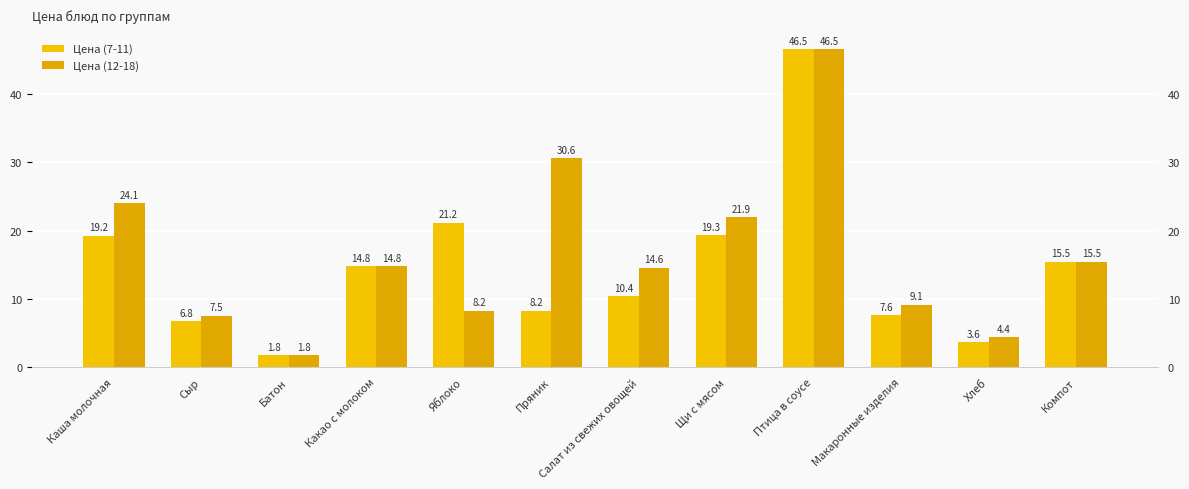

What is the smallest value displayed?

1.8